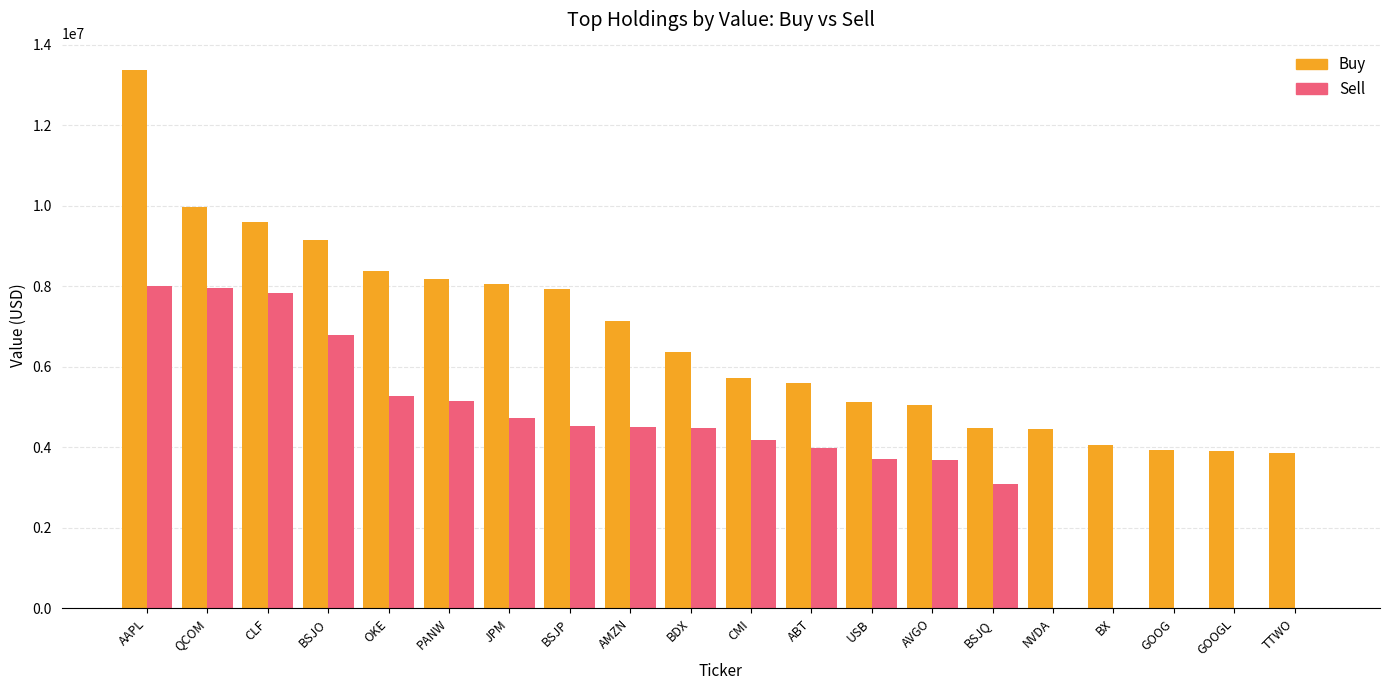

Which series changed the most between CLF and BSJO?

Sell